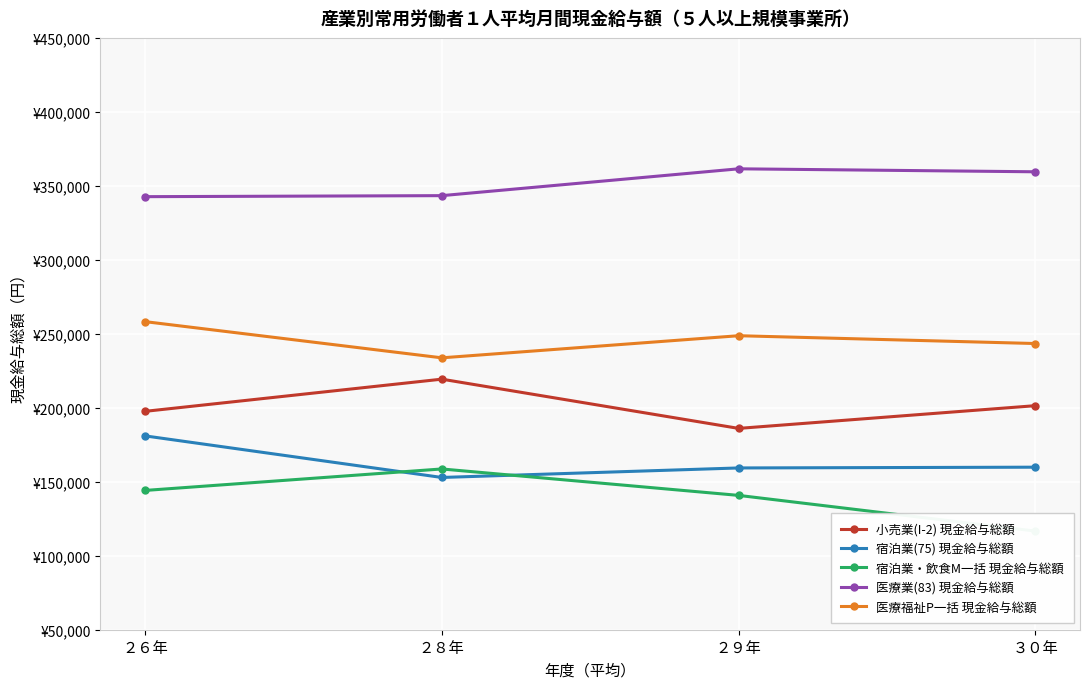

Where does the 医療業(83) 現金給与総額 series first go above 359500?

２９年